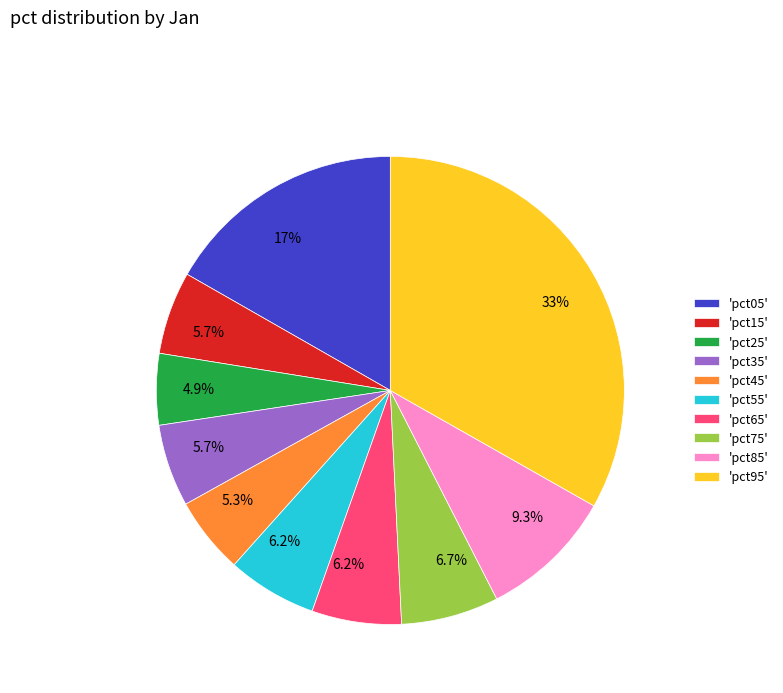

Which slice is the largest?

'pct95'